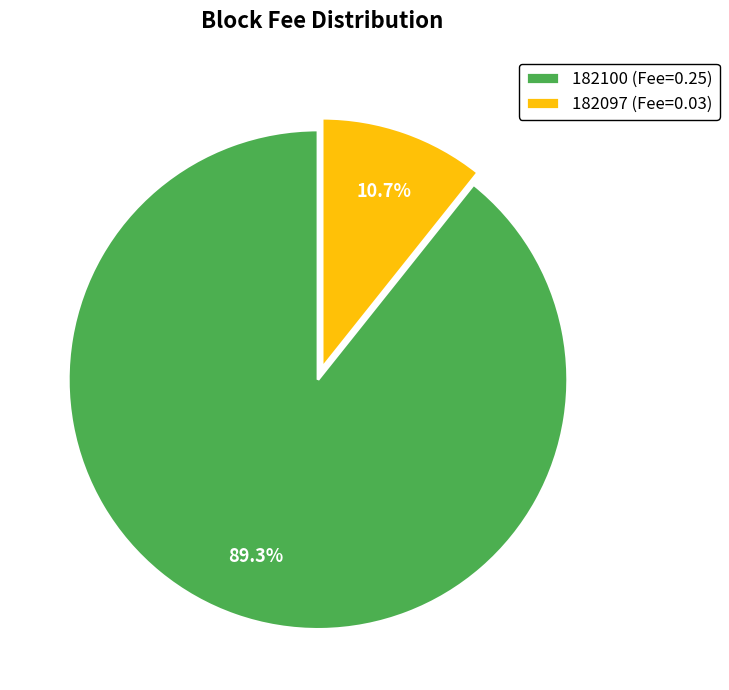

Count the number of slices in the pie.

2